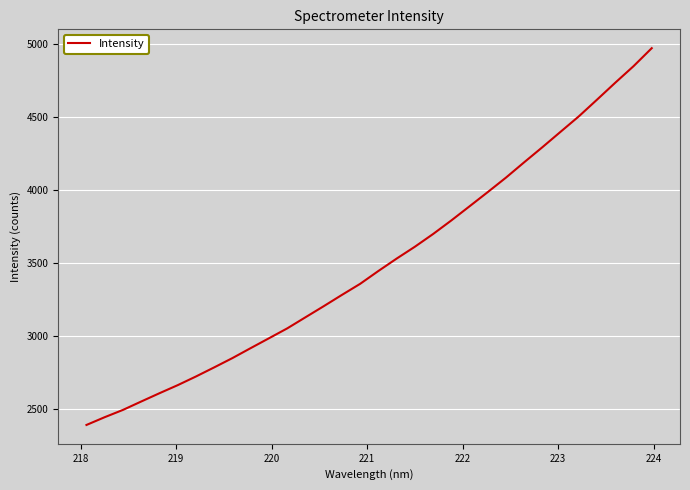

What is the difference between the maximum and minimum values?

2581.1